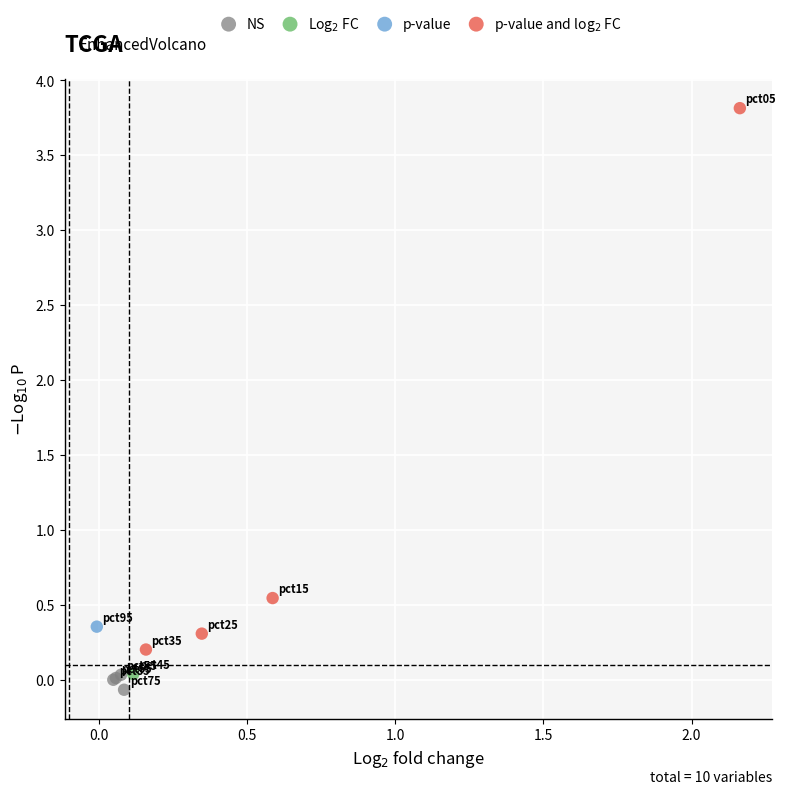

Which series contains the lowest Y value?

NS